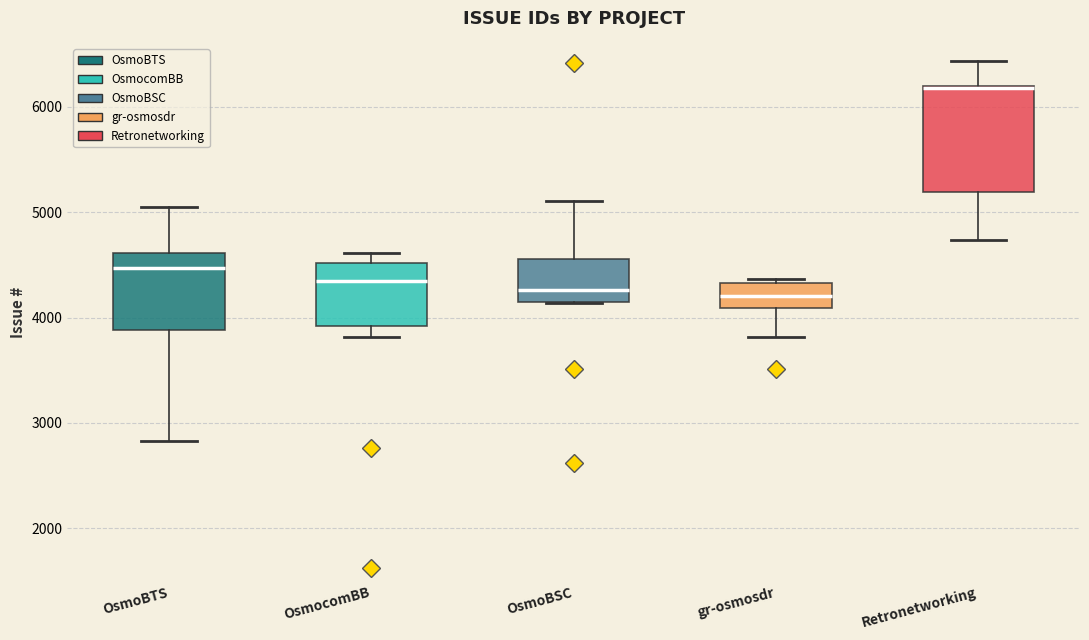

Which box's median line is the highest?

Retronetworking